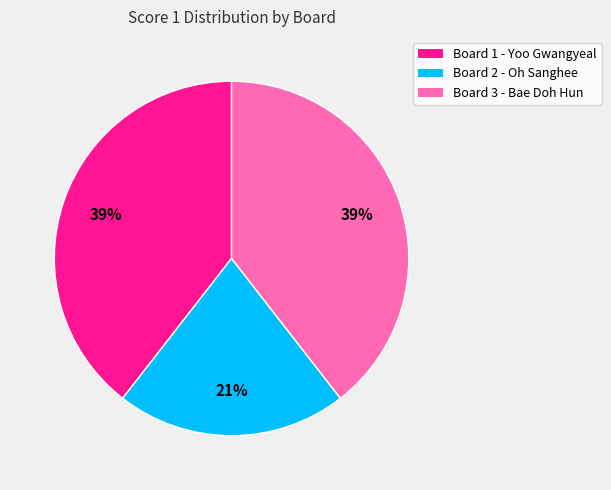

How many slices are in this pie chart?

3